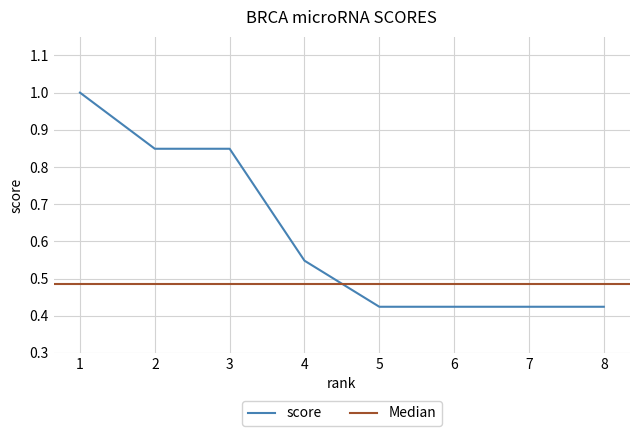

What is the average value?

0.6